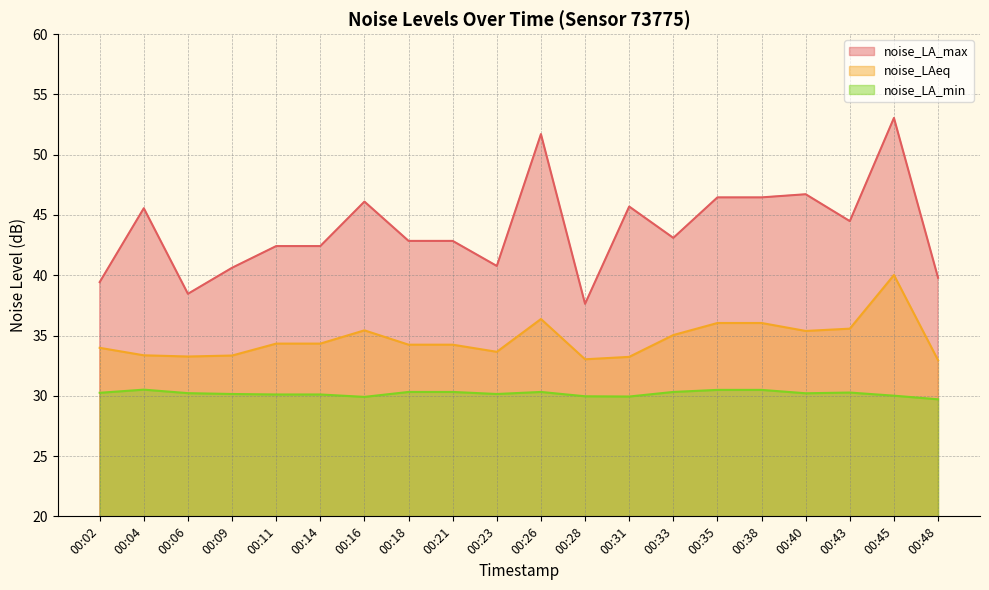

Between 00:35 and 00:40, which series saw the biggest shift?

noise_LAeq